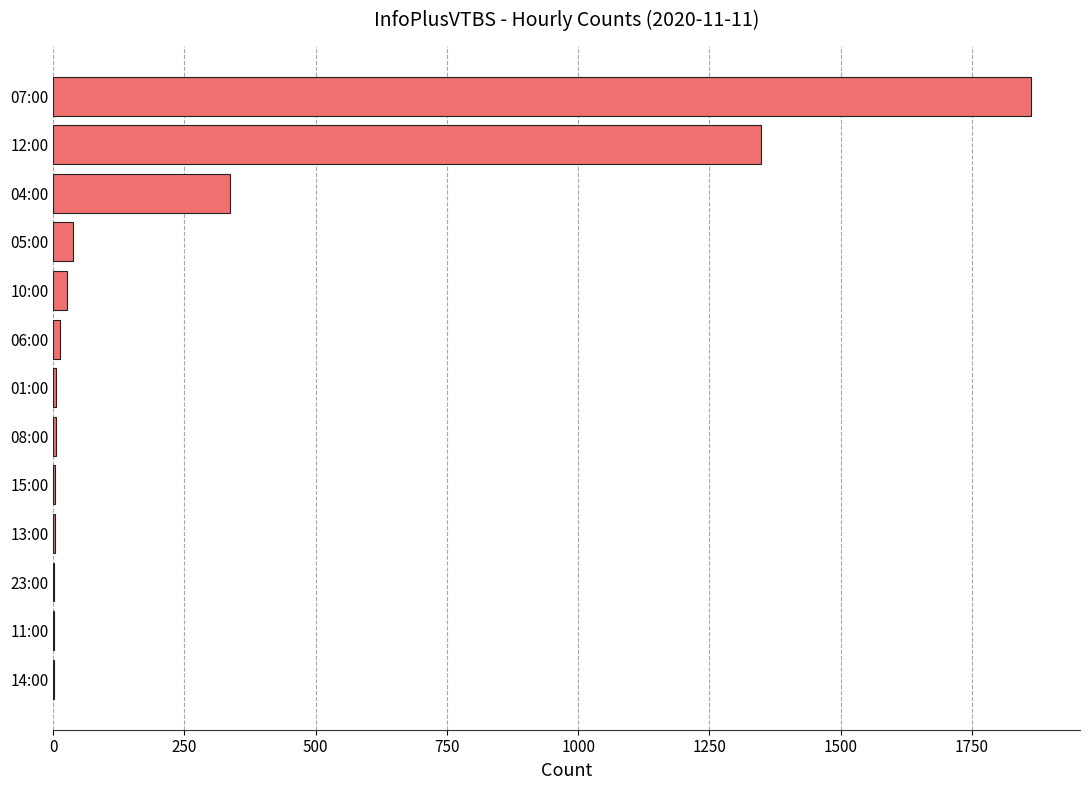

What is the greatest value displayed?

1863